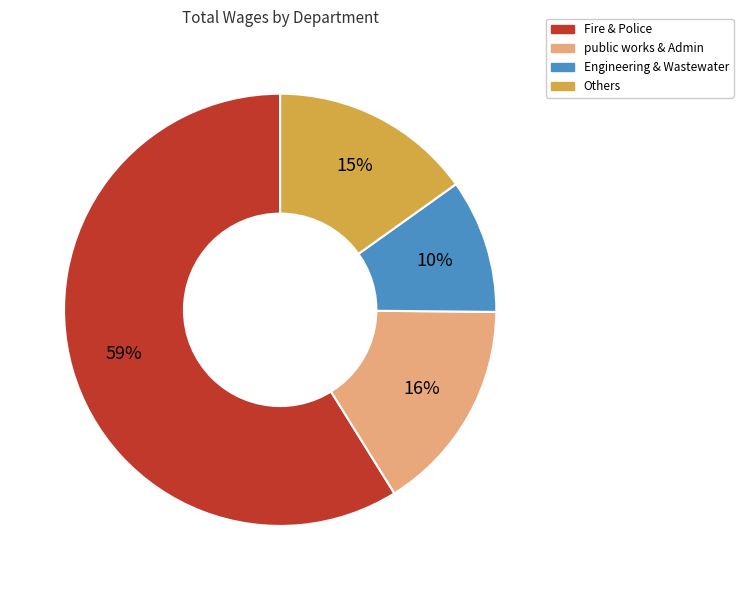

To the nearest percent, what is the difference between the largest and smallest slice percentages?

49%